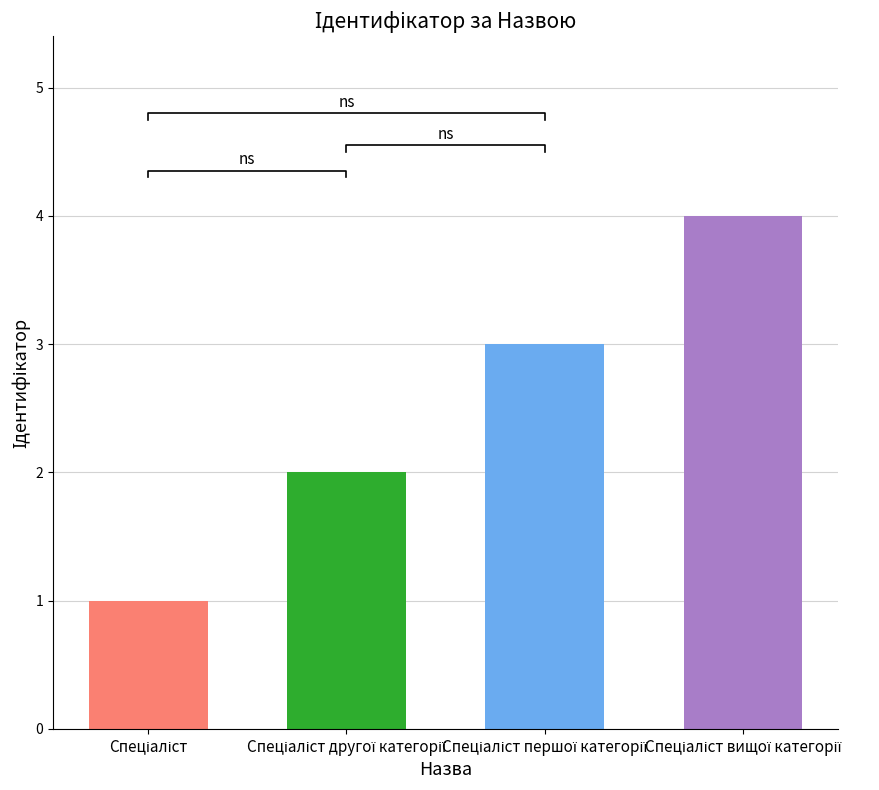

What value does the data have at Спеціаліст вищої категорії?

4